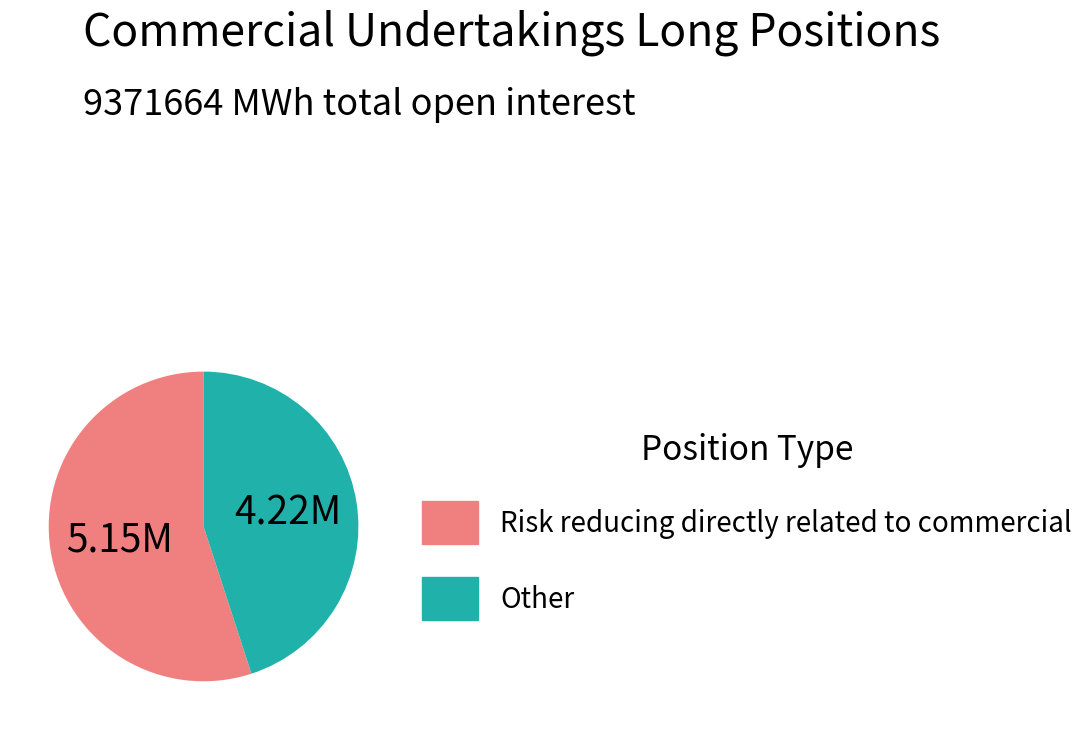

The Risk reducing directly related to commercial slice represents 55% of the pie. True or false?

True